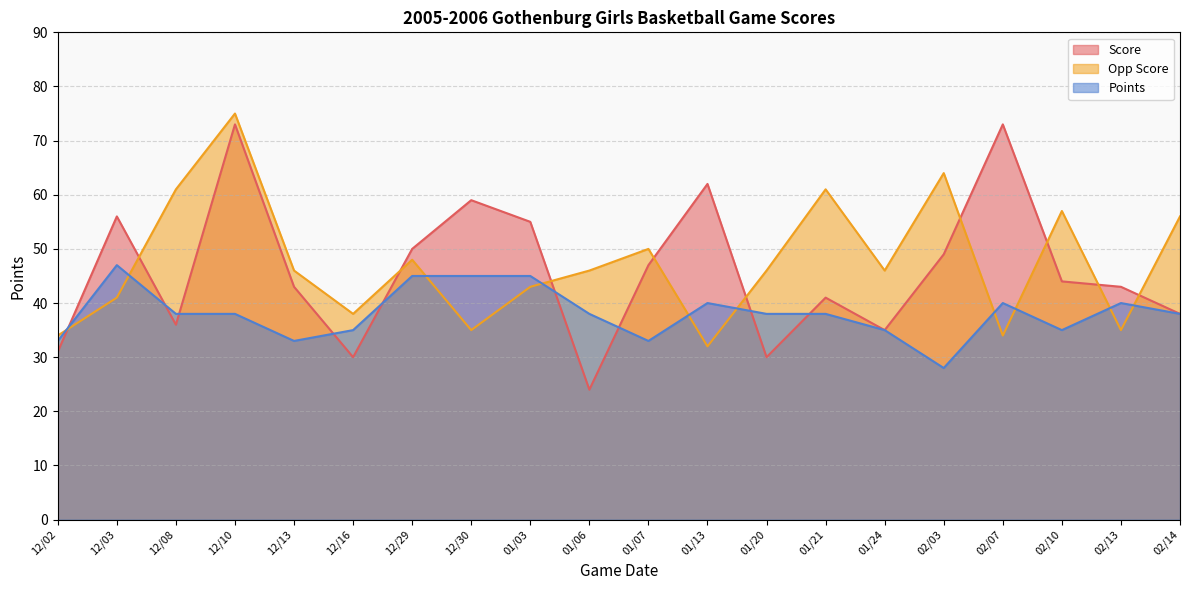

At which category does the chart reach its peak across all series?

12/10